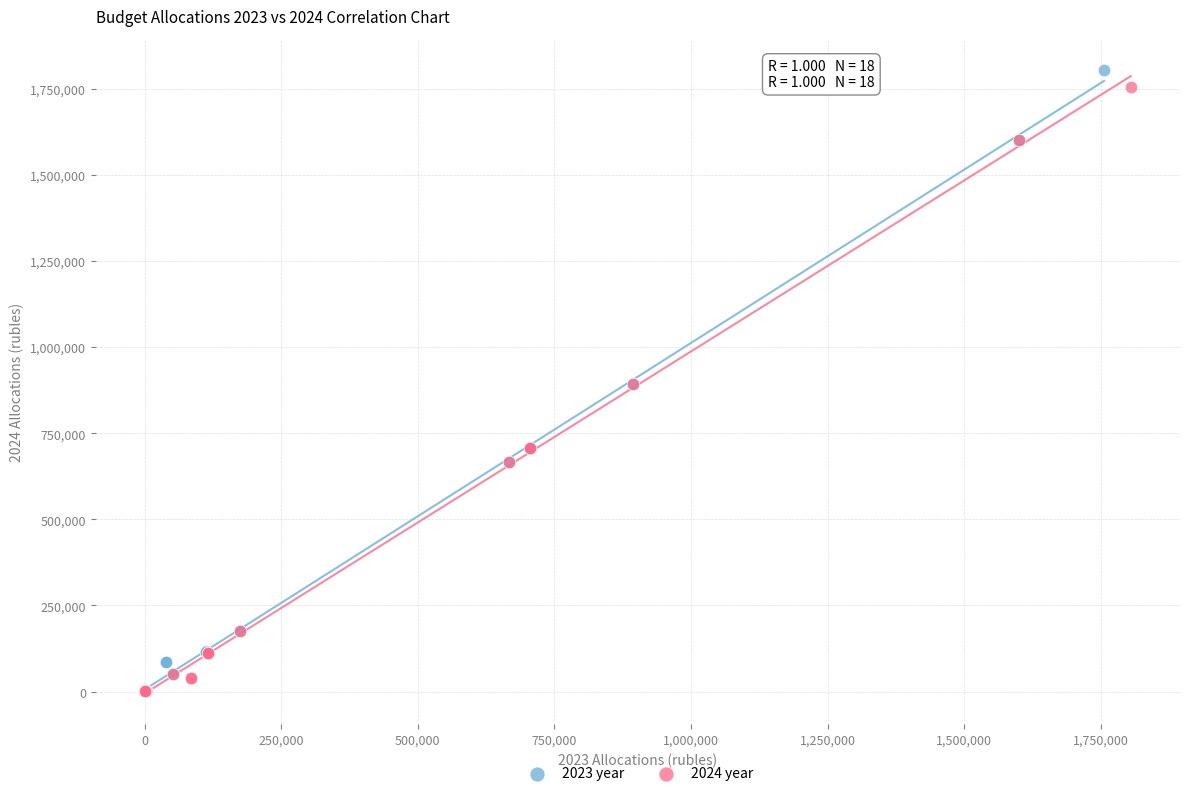

Which series has the widest spread of Y values?

2023 year